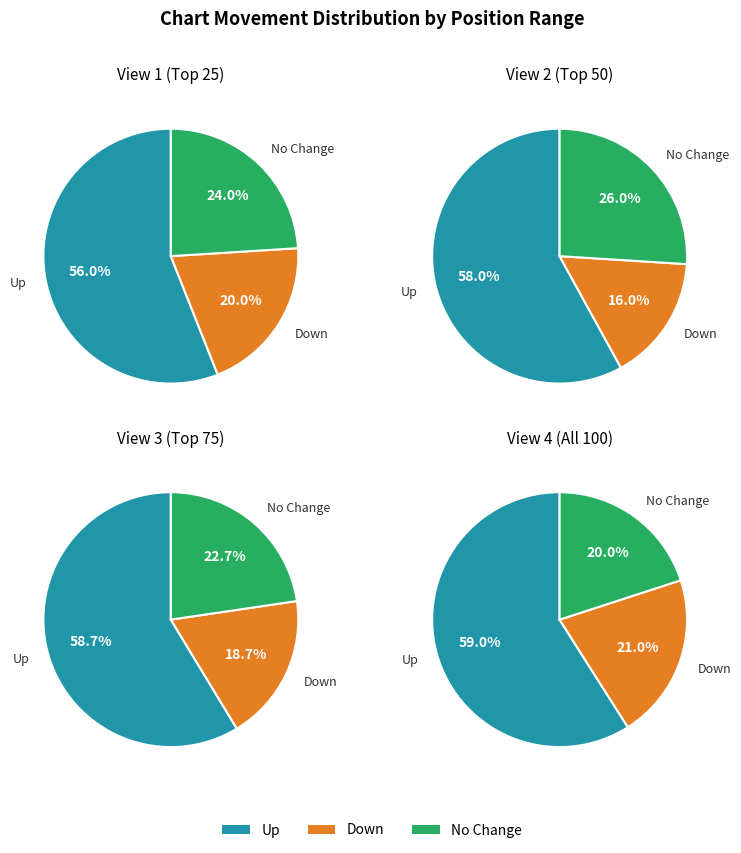

Combined, what portion of the pie is up and down?

80.0%